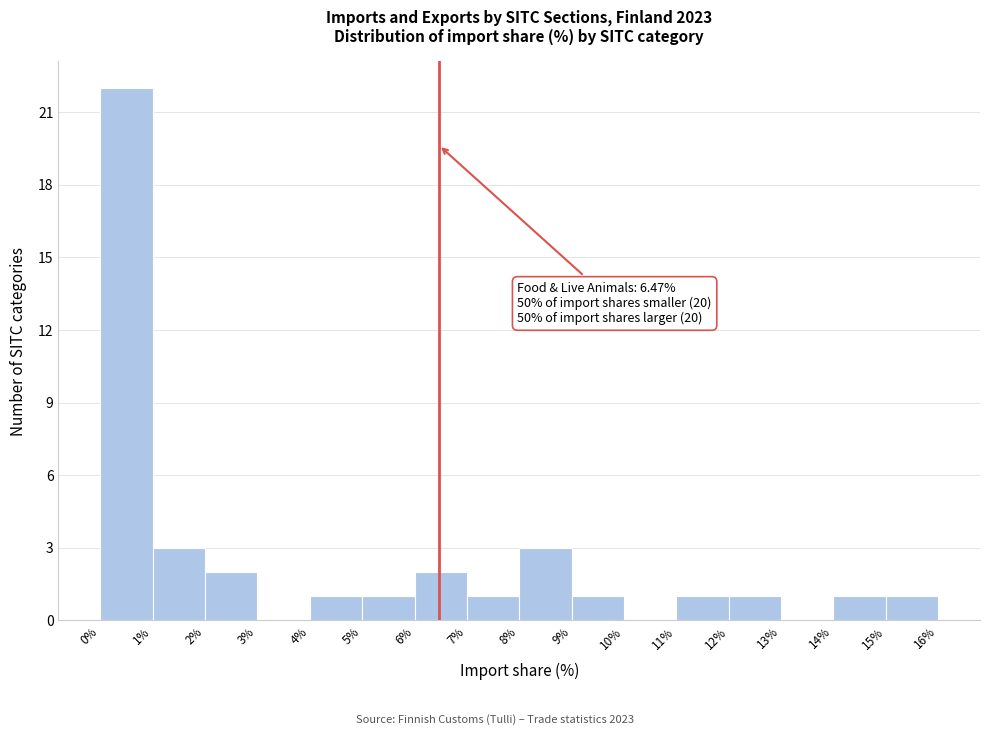

Over which range of the x-axis is the bar tallest?

0% to 1%